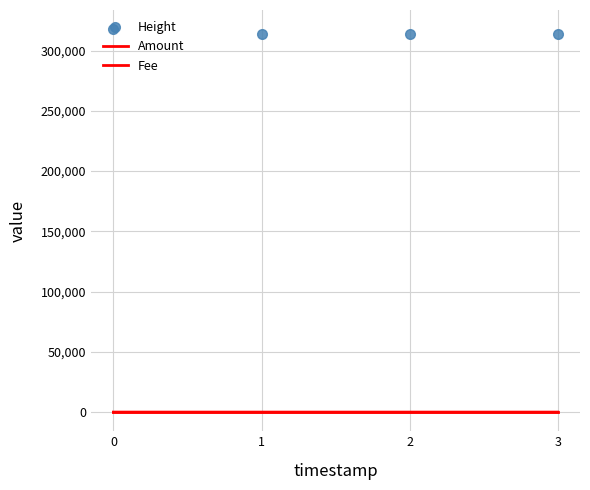

Which series has the largest range (max minus min)?

Height